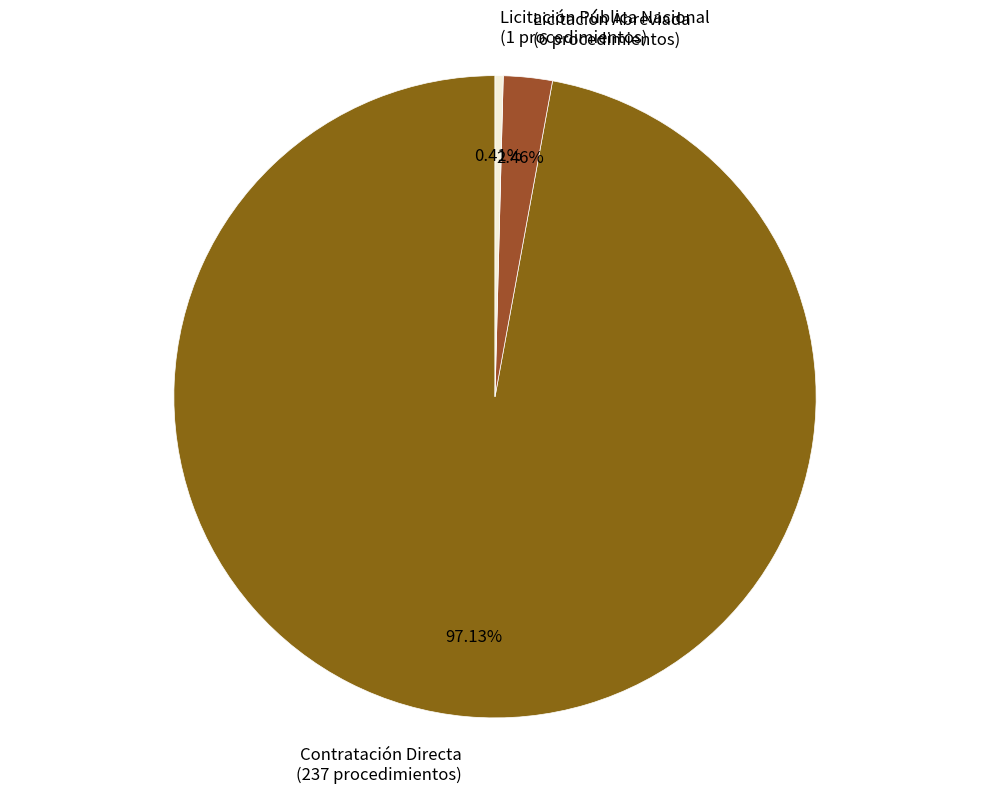

How many slices are in this pie chart?

3